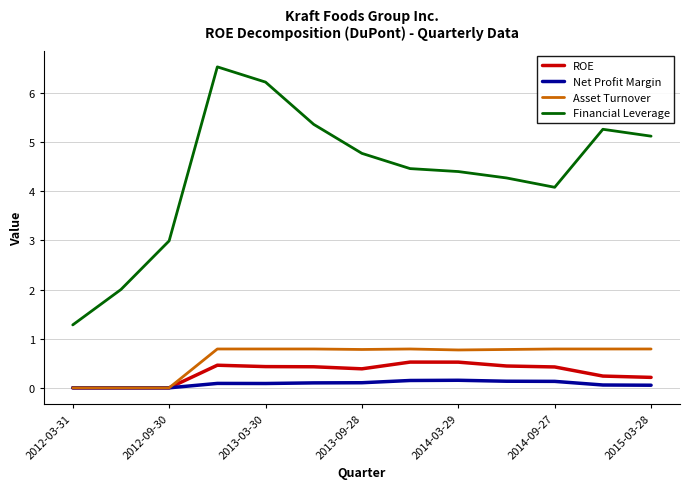

Which series has the largest range (max minus min)?

Financial Leverage